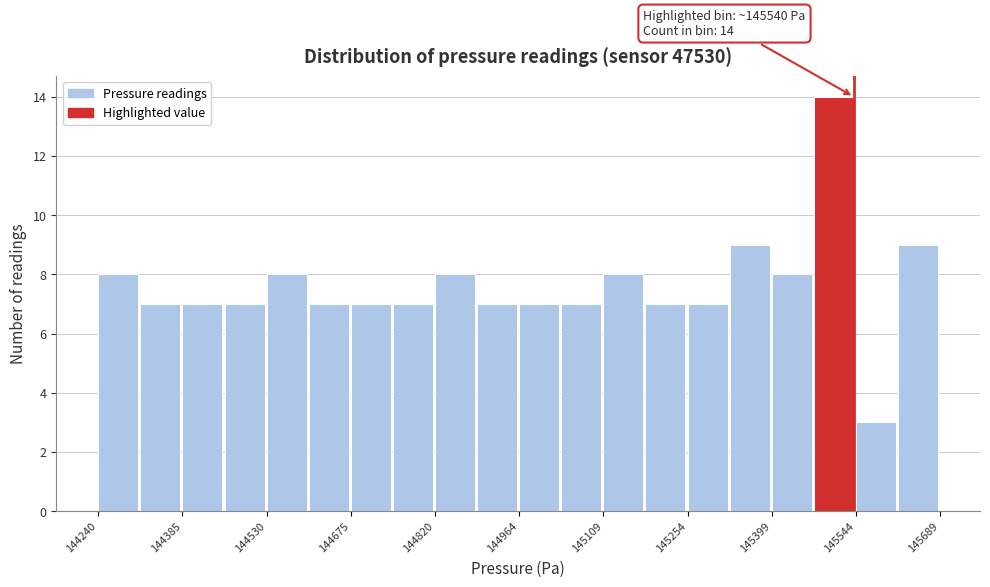

Around what value on the x-axis is the tallest bar? Give the approximate position of its centre, as read against the axis.

145500